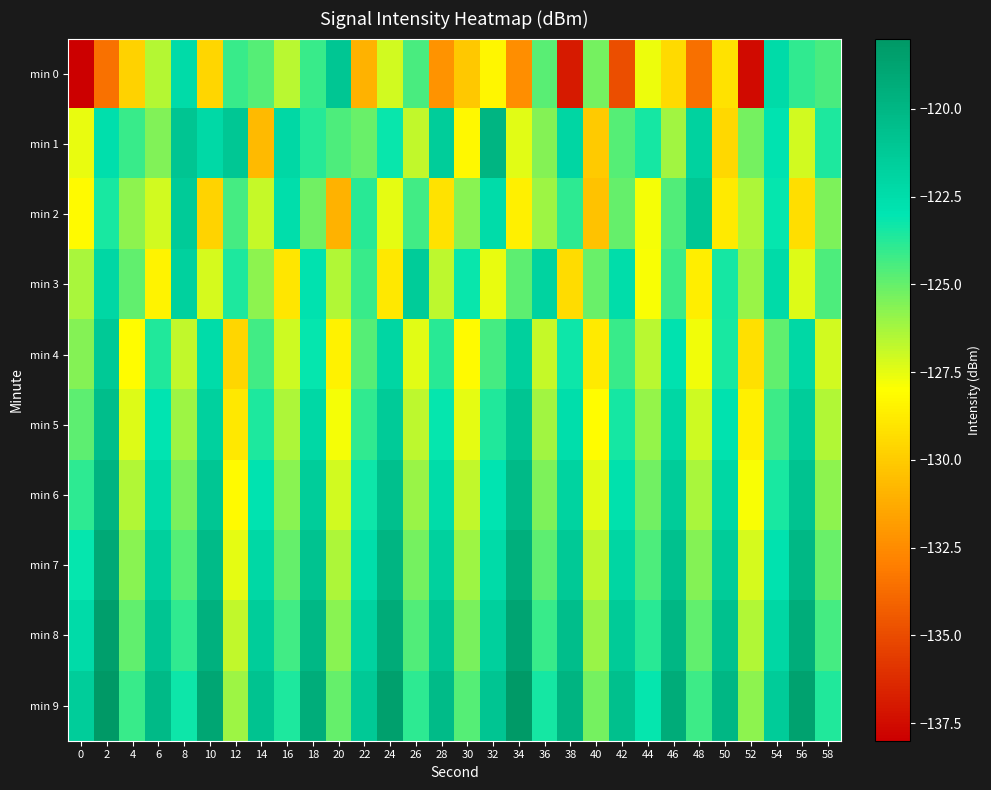

Reading left to right, list all the values displayed in this chart.

min 0: 0=-137.9	2=-133.5	4=-129.7	6=-126.6	8=-122.3	10=-129.6	12=-124.1	14=-124.7	16=-126.6	18=-124.1	20=-121.0	22=-131.0	24=-127.1	26=-124.4	28=-132.2	30=-130.2	32=-128.4	34=-132.4	36=-124.8	38=-137.0	40=-125.3	42=-134.9	44=-127.7	46=-129.5	48=-133.6	50=-129.1	52=-137.6	54=-122.3	56=-124.0	58=-124.4
min 1: 0=-127.6	2=-122.7	4=-124.1	6=-125.6	8=-120.9	10=-122.3	12=-121.1	14=-130.7	16=-122.2	18=-123.8	20=-124.5	22=-125.1	24=-123.2	26=-126.8	28=-121.5	30=-128.3	32=-119.9	34=-127.4	36=-125.6	38=-122.0	40=-130.1	42=-124.7	44=-123.4	46=-126.2	48=-121.8	50=-129.5	52=-125.3	54=-122.9	56=-127.1	58=-123.6
min 2: 0=-128.2	2=-123.5	4=-125.8	6=-127.1	8=-121.3	10=-129.7	12=-124.4	14=-126.9	16=-122.6	18=-125.2	20=-131.0	22=-123.8	24=-127.5	26=-124.3	28=-129.1	30=-125.7	32=-122.4	34=-128.6	36=-126.1	38=-123.9	40=-130.4	42=-125.0	44=-127.8	46=-124.6	48=-121.1	50=-128.8	52=-126.4	54=-123.1	56=-129.3	58=-125.5
min 3: 0=-126.3	2=-122.1	4=-124.9	6=-128.4	8=-121.7	10=-127.2	12=-123.6	14=-125.8	16=-129.0	18=-122.8	20=-126.5	22=-124.1	24=-128.9	26=-121.4	28=-126.7	30=-123.2	32=-127.6	34=-124.8	36=-121.9	38=-129.4	40=-125.1	42=-122.5	44=-127.9	46=-124.2	48=-128.7	50=-123.4	52=-126.0	54=-122.3	56=-127.3	58=-124.5
min 4: 0=-125.6	2=-121.2	4=-128.1	6=-123.7	8=-126.8	10=-122.4	12=-129.6	14=-124.3	16=-127.0	18=-123.1	20=-128.5	22=-124.7	24=-122.0	26=-127.4	28=-123.8	30=-128.2	32=-124.4	34=-121.6	36=-126.9	38=-123.3	40=-128.8	42=-124.1	44=-126.6	46=-122.8	48=-127.7	50=-123.5	52=-129.2	54=-124.9	56=-122.2	58=-127.1
min 5: 0=-124.8	2=-120.5	4=-127.3	6=-123.0	8=-126.1	10=-121.7	12=-128.9	14=-123.6	16=-126.4	18=-122.2	20=-127.8	22=-124.0	24=-121.3	26=-126.7	28=-123.1	30=-127.5	32=-123.7	34=-120.9	36=-126.2	38=-122.6	40=-128.1	42=-123.4	44=-125.9	46=-122.1	48=-127.0	50=-122.8	52=-128.6	54=-124.2	56=-121.5	58=-126.5
min 6: 0=-123.9	2=-119.8	4=-126.5	6=-122.3	8=-125.4	10=-121.0	12=-128.2	14=-122.9	16=-125.7	18=-121.5	20=-127.1	22=-123.3	24=-120.6	26=-126.0	28=-122.4	30=-126.8	32=-123.0	34=-120.2	36=-125.5	38=-121.9	40=-127.4	42=-122.7	44=-125.2	46=-121.4	48=-126.3	50=-122.1	52=-127.9	54=-123.5	56=-120.8	58=-125.8
min 7: 0=-123.1	2=-119.1	4=-125.7	6=-121.6	8=-124.7	10=-120.3	12=-127.5	14=-122.2	16=-125.0	18=-120.8	20=-126.4	22=-122.6	24=-119.9	26=-125.3	28=-121.7	30=-126.1	32=-122.3	34=-119.5	36=-124.8	38=-121.2	40=-126.7	42=-122.0	44=-124.5	46=-120.7	48=-125.6	50=-121.4	52=-127.2	54=-122.8	56=-120.1	58=-125.1
min 8: 0=-122.3	2=-118.4	4=-124.9	6=-120.9	8=-124.0	10=-119.6	12=-126.8	14=-121.5	16=-124.3	18=-120.1	20=-125.7	22=-121.9	24=-119.2	26=-124.6	28=-121.0	30=-125.4	32=-121.6	34=-118.8	36=-124.1	38=-120.5	40=-126.0	42=-121.3	44=-123.8	46=-120.0	48=-124.9	50=-120.7	52=-126.5	54=-122.1	56=-119.4	58=-124.4
min 9: 0=-121.5	2=-117.7	4=-124.1	6=-120.2	8=-123.3	10=-118.9	12=-126.1	14=-120.8	16=-123.6	18=-119.4	20=-125.0	22=-121.2	24=-118.5	26=-123.9	28=-120.3	30=-124.7	32=-120.9	34=-118.1	36=-123.4	38=-119.8	40=-125.3	42=-120.6	44=-123.1	46=-119.3	48=-124.2	50=-120.0	52=-125.8	54=-121.4	56=-118.7	58=-123.7